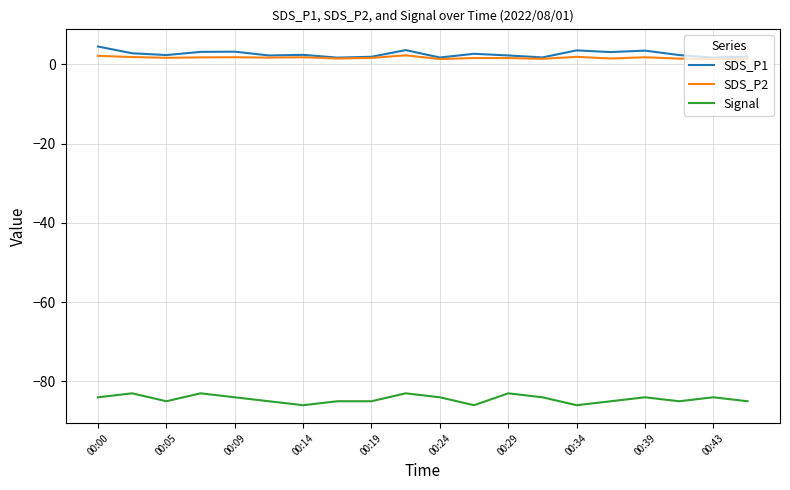

True or false: Signal and SDS_P2 cross at least once.

False